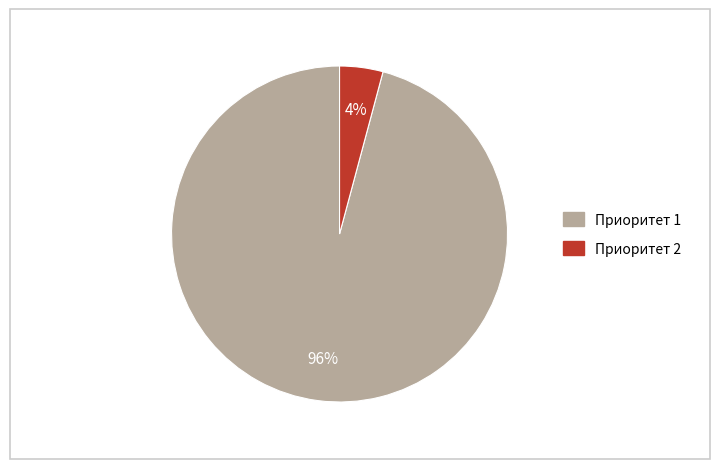

What percentage is the Приоритет 2 slice, to the nearest percent?

4%